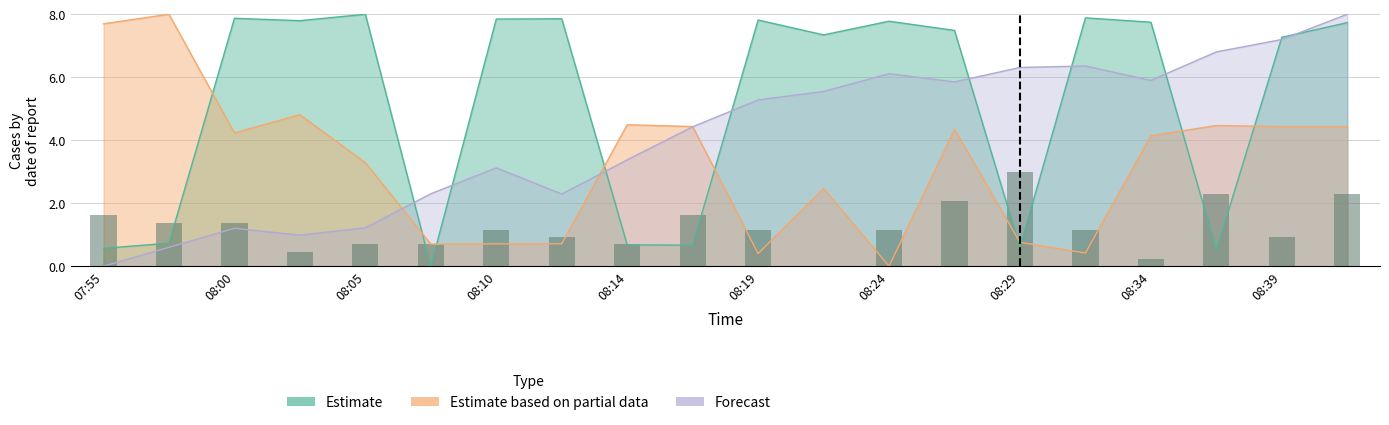

How many bars are there in total?

20